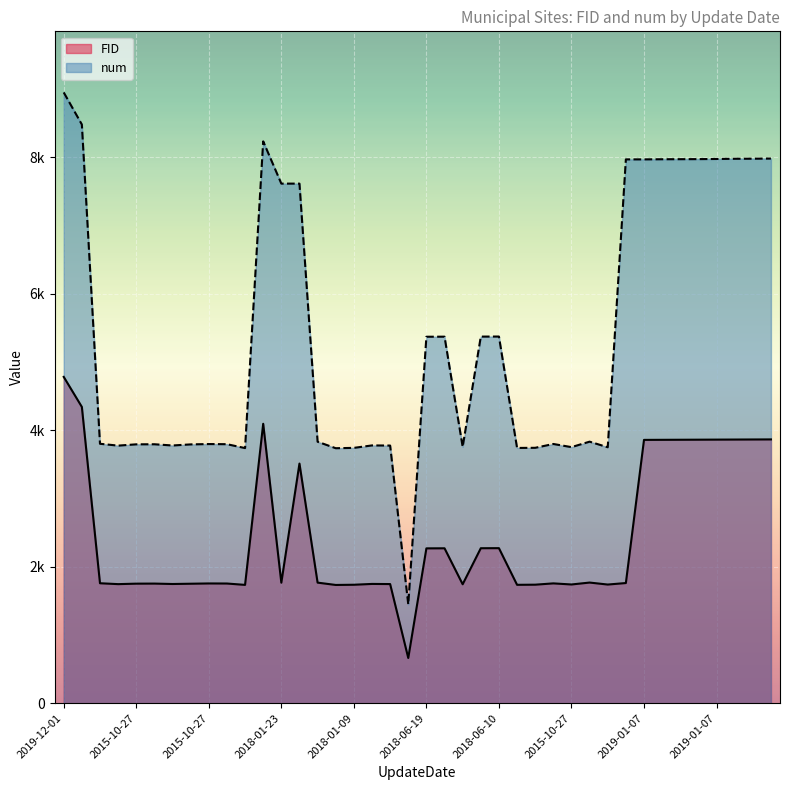

What is the sum of all FID values?

97588